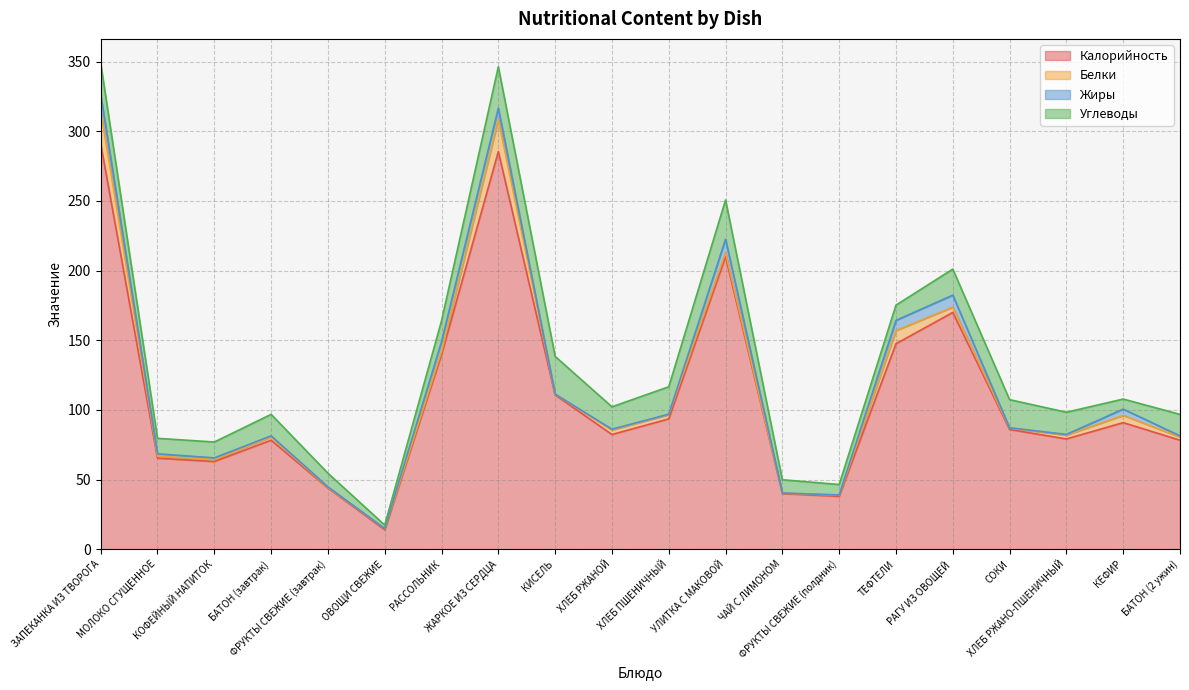

Where is Калорийность nearest to the value 152?

ТЕФТЕЛИ